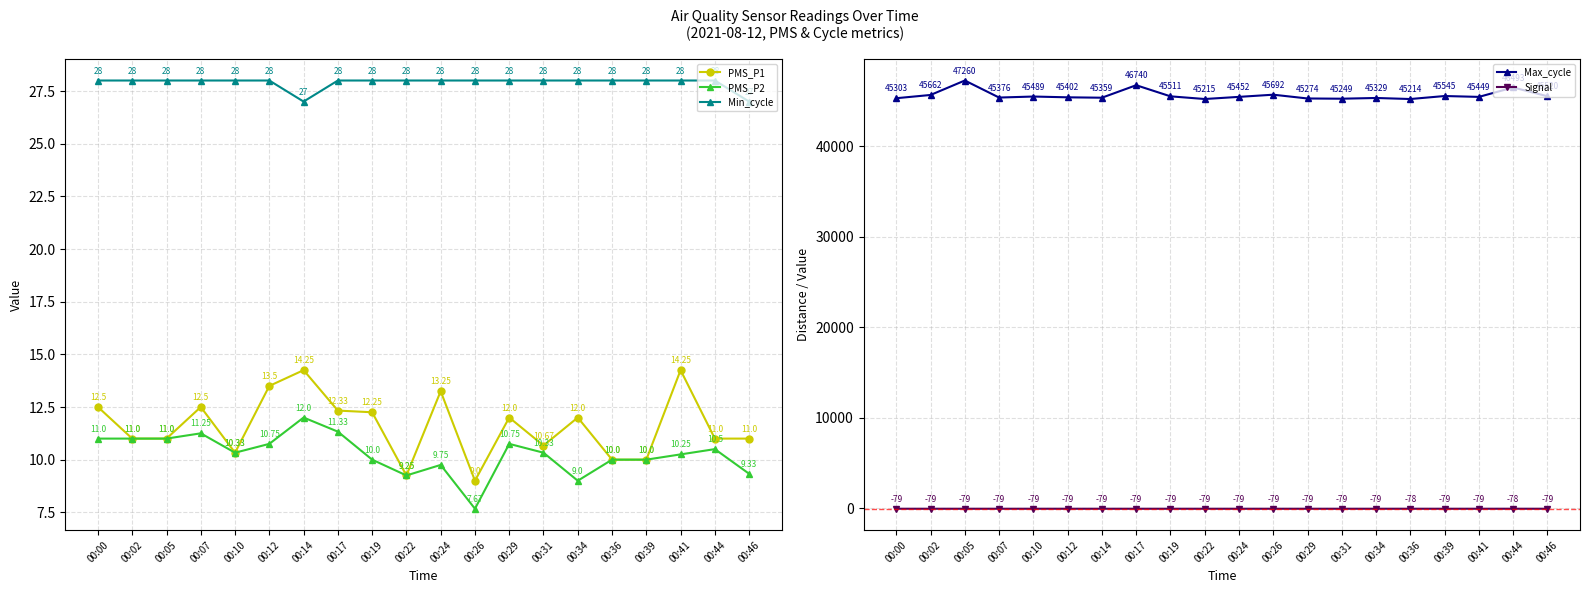

At which category does Signal reach its first local peak?

00:36